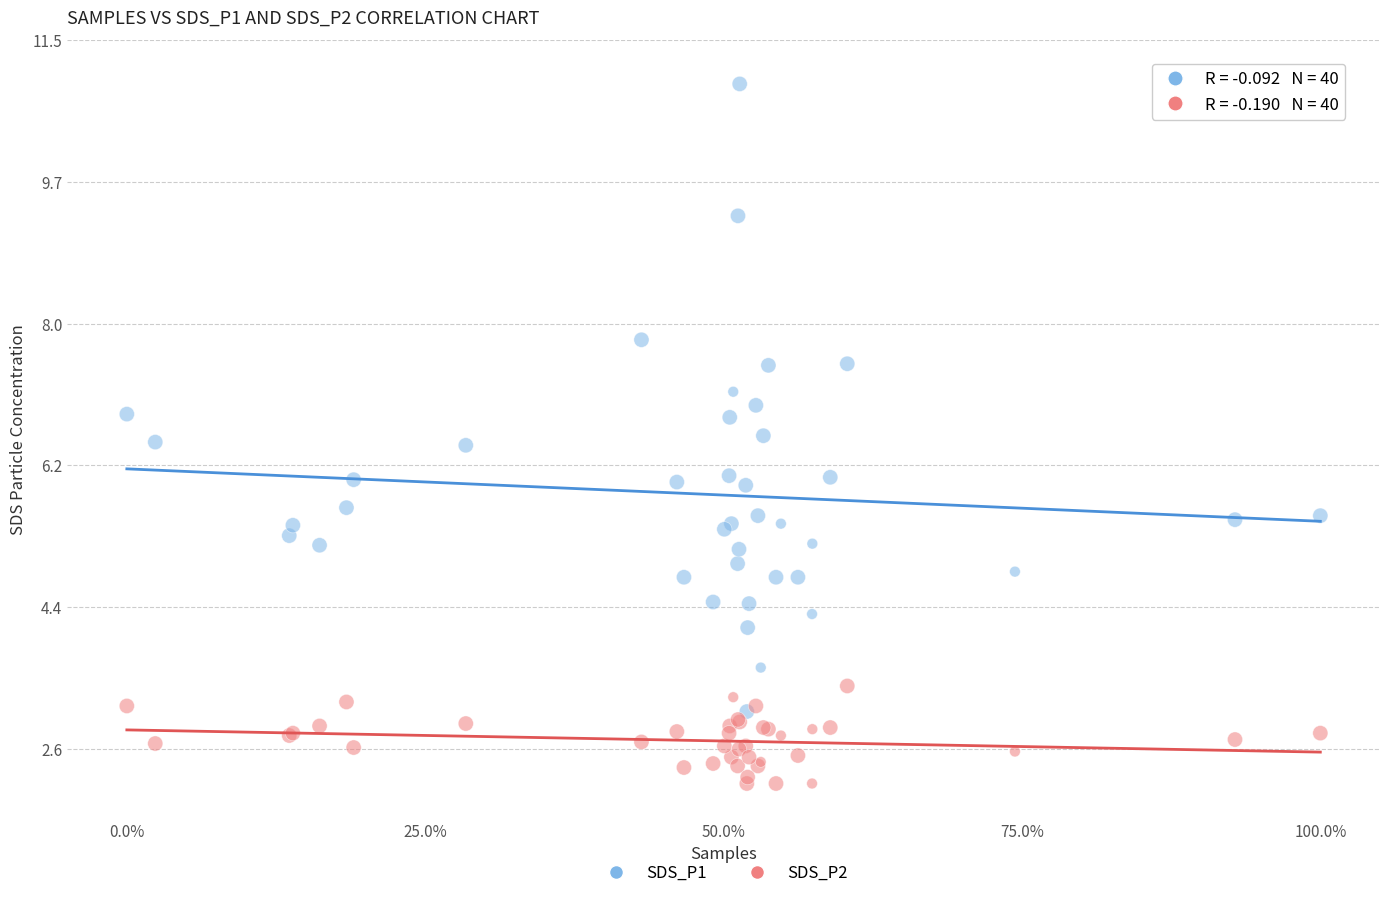

Which series has the largest Y range (max minus min)?

SDS_P1